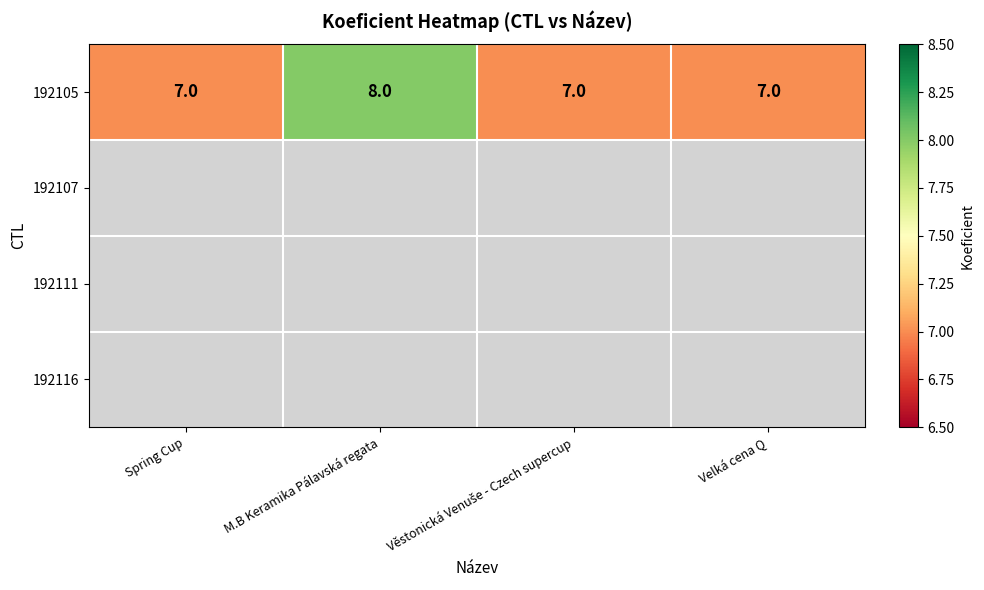

Count the 192105 values in the range 7 to 8.

4